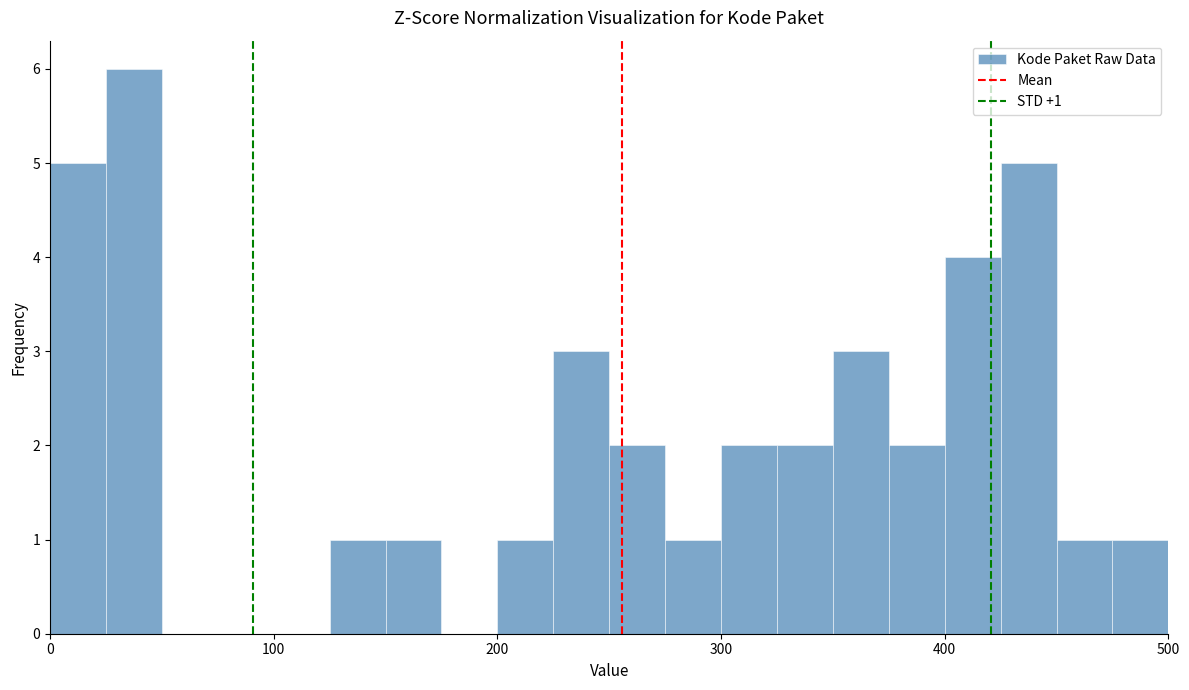

Around what value on the x-axis is the tallest bar? Give the approximate position of its centre, as read against the axis.

40